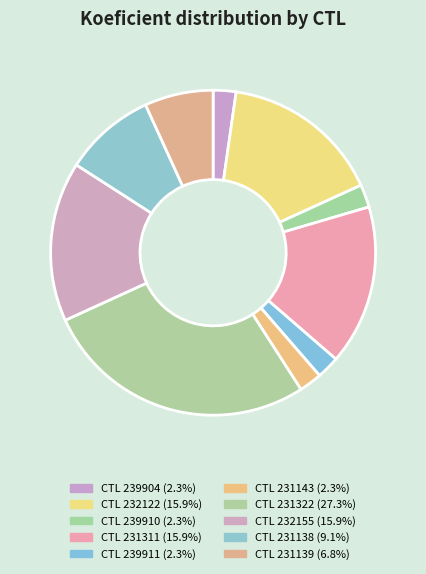

Count the number of slices in the pie.

10